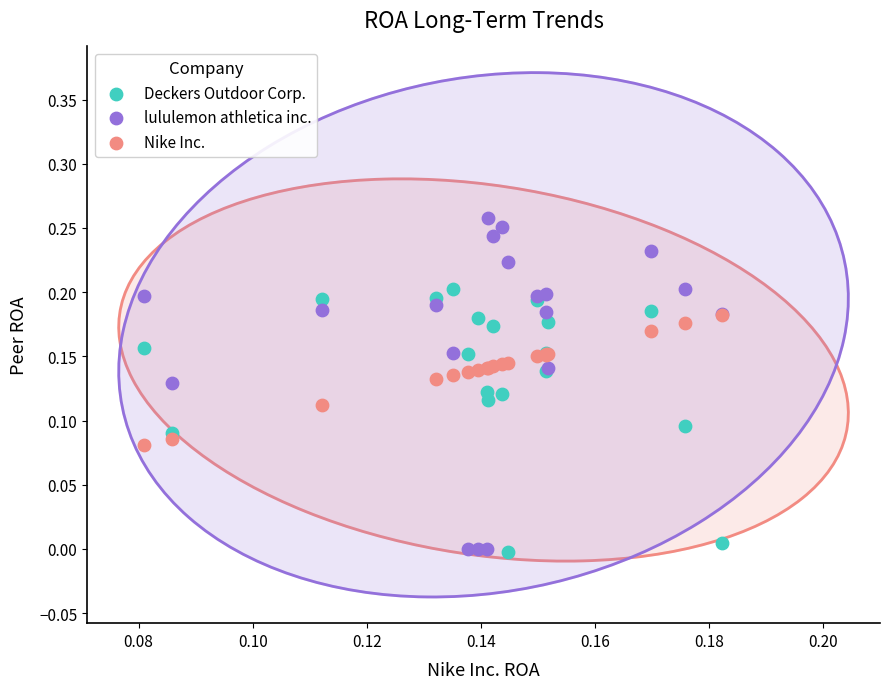

Which series contains the highest Y value?

lululemon athletica inc.